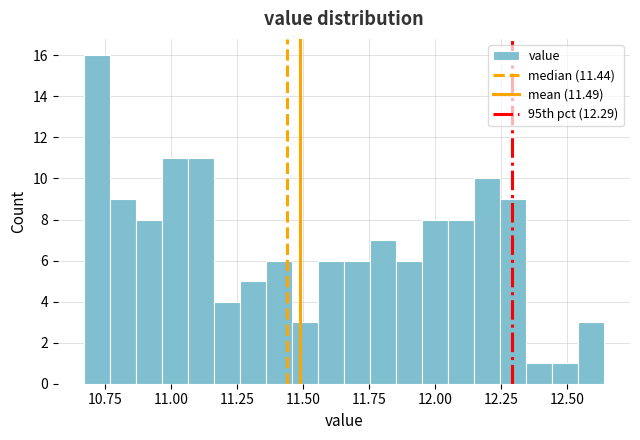

Read against the x-axis, roughly where is the centre of the tallest bar?

10.70